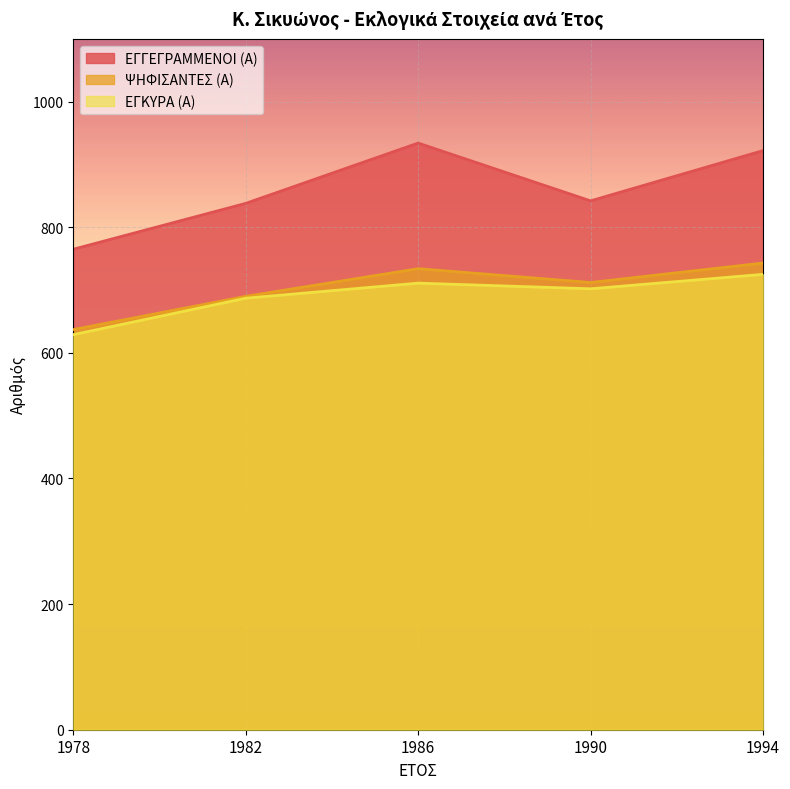

In ΕΓΚΥΡΑ (Α), how many points are lower than both neighbors (excluding endpoints)?

1